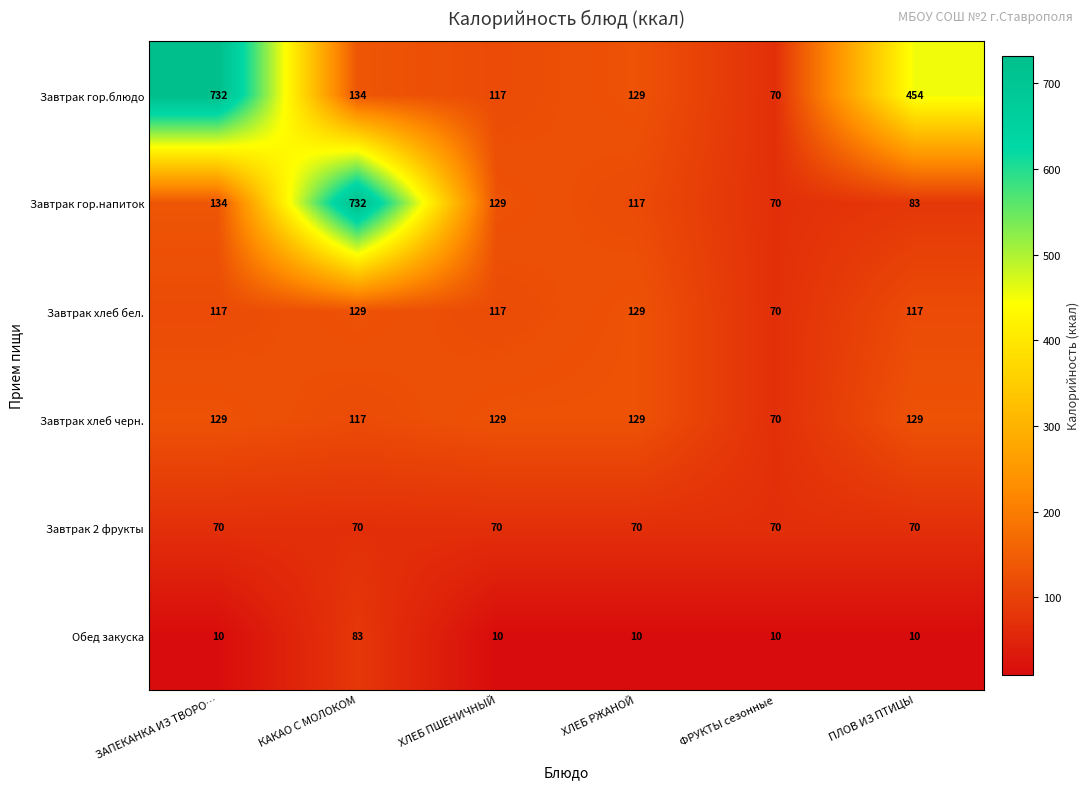

What is the difference between the Обед закуска values at ПЛОВ ИЗ ПТИЦЫ and КАКАО С МОЛОКОМ?

73